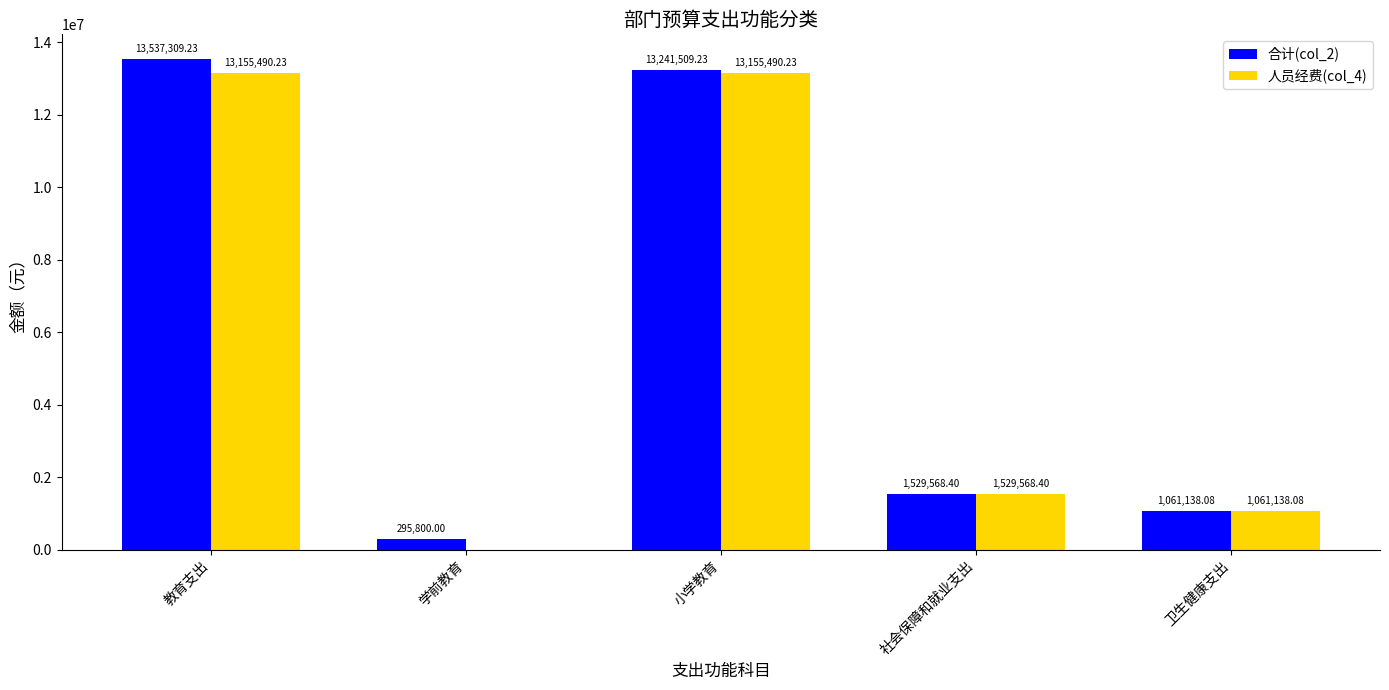

Is it true that 合计(col_2) equals 295800.0 at 学前教育?

True